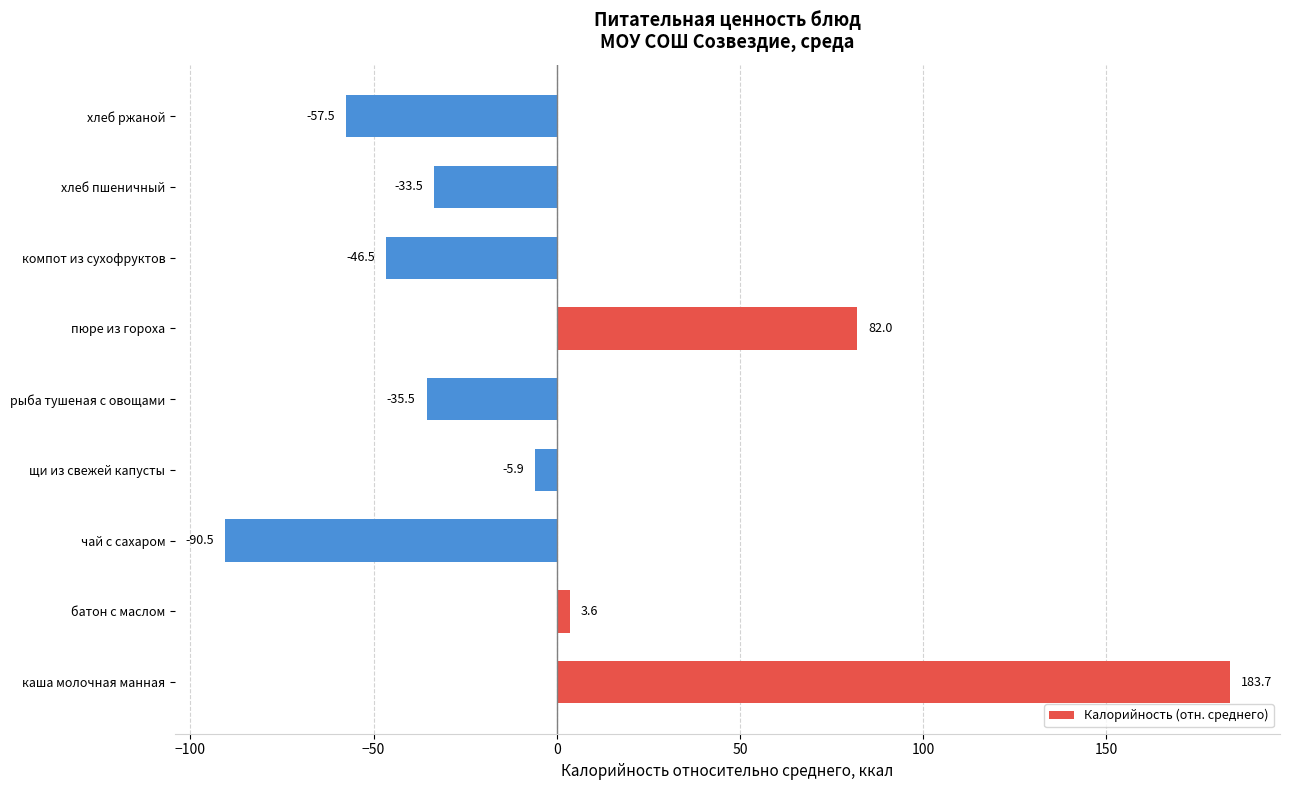

Between рыба тушеная с овощами and щи из свежей капусты, which is larger?

щи из свежей капусты